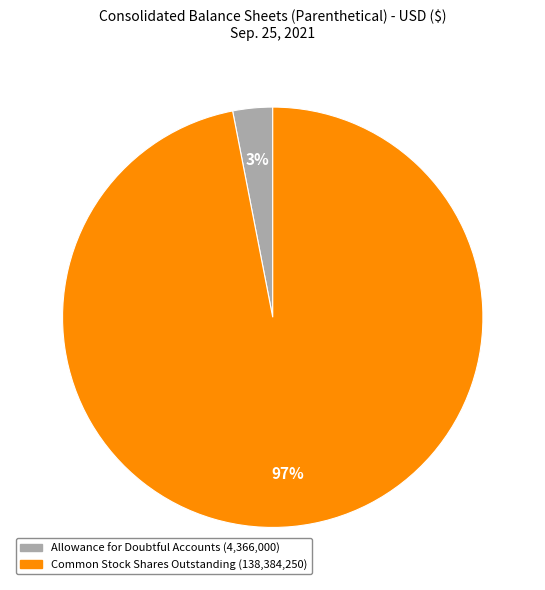

To the nearest percent, what is the average slice percentage?

50%